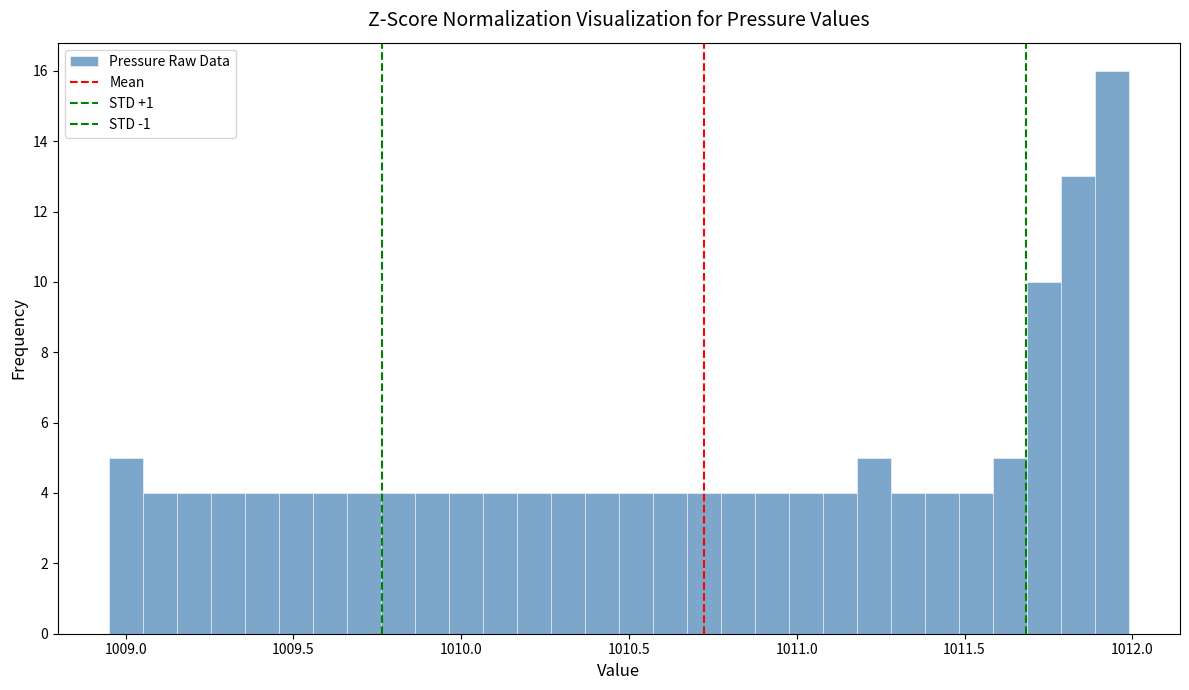

Around what value on the x-axis is the tallest bar? Give the approximate position of its centre, as read against the axis.

1011.95